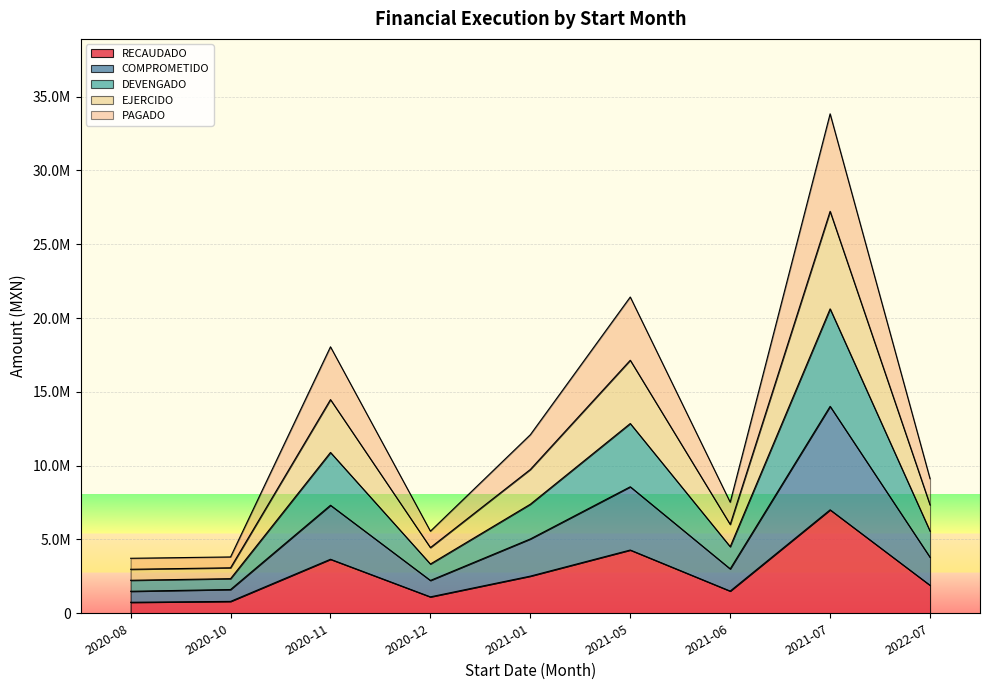

At which label does COMPROMETIDO first exceed 3792115?

2020-11